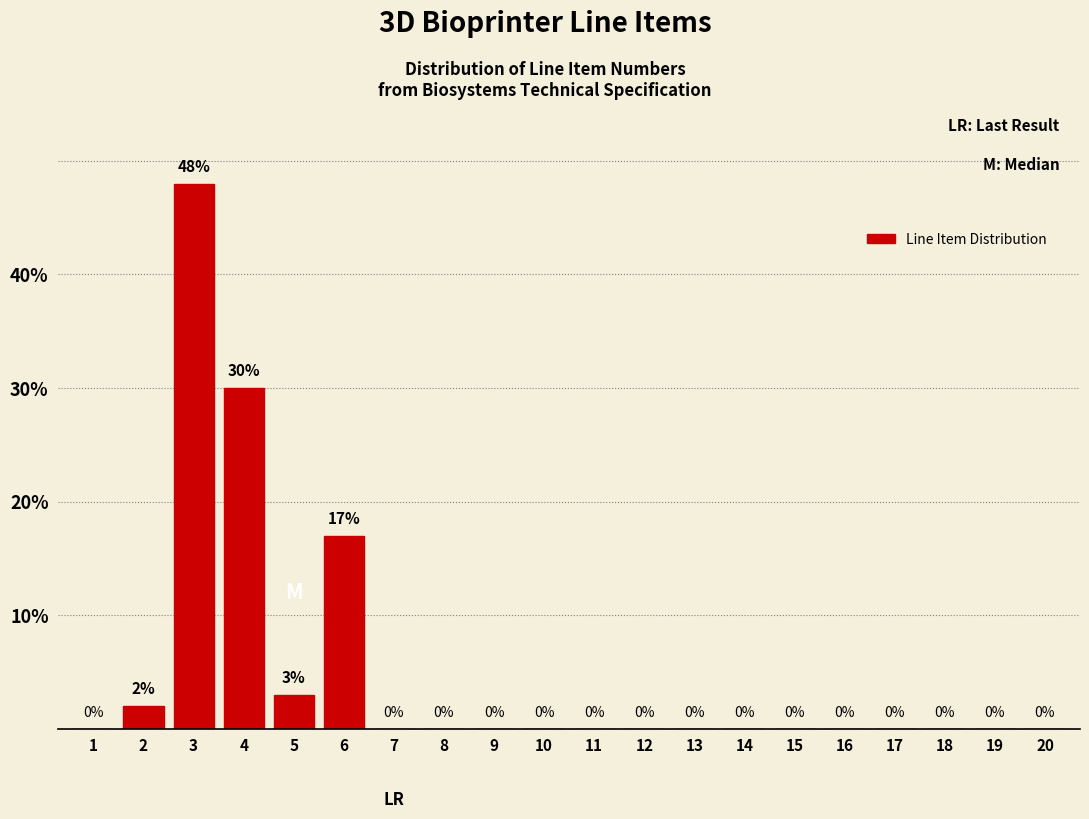

Reading left to right, what are all the values shown in this chart?

1=0	2=2	3=48	4=30	5=3	6=17	7=0	8=0	9=0	10=0	11=0	12=0	13=0	14=0	15=0	16=0	17=0	18=0	19=0	20=0